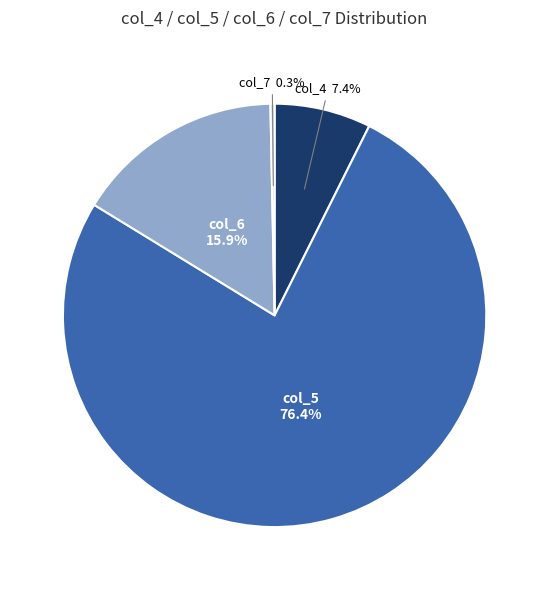

Which category has the biggest portion of the pie?

col_5